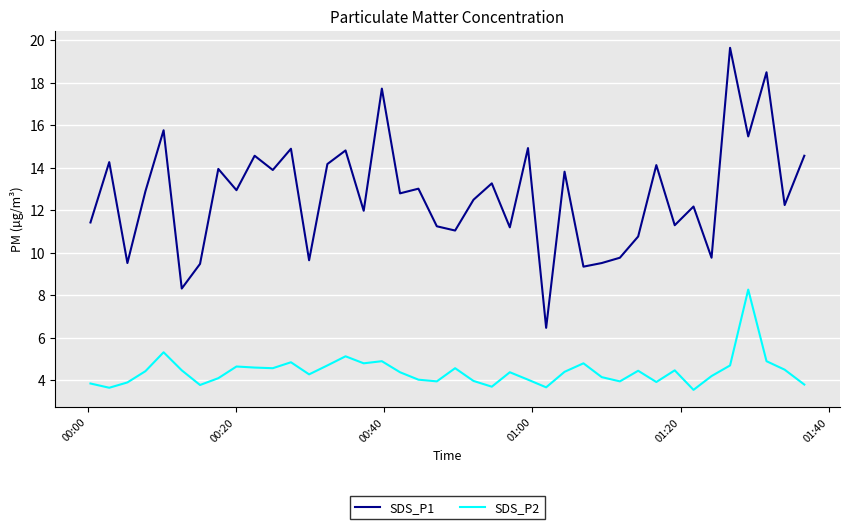

Which series has the largest total across all categories?

SDS_P1